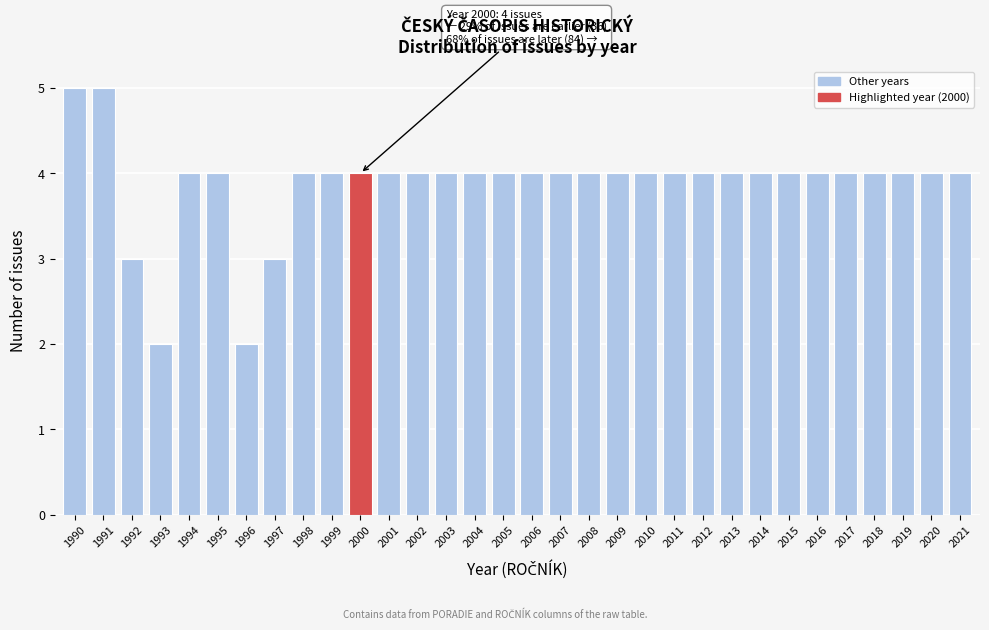

True or false: the data shows 4 at 2005.

True